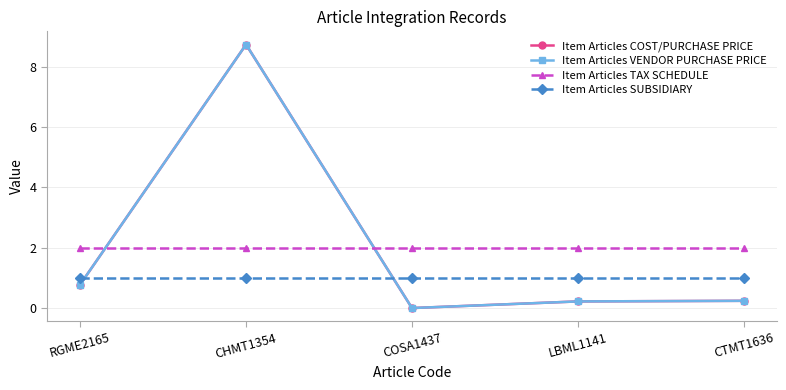

At which category does Item Articles COST/PURCHASE PRICE reach its first local peak?

CHMT1354